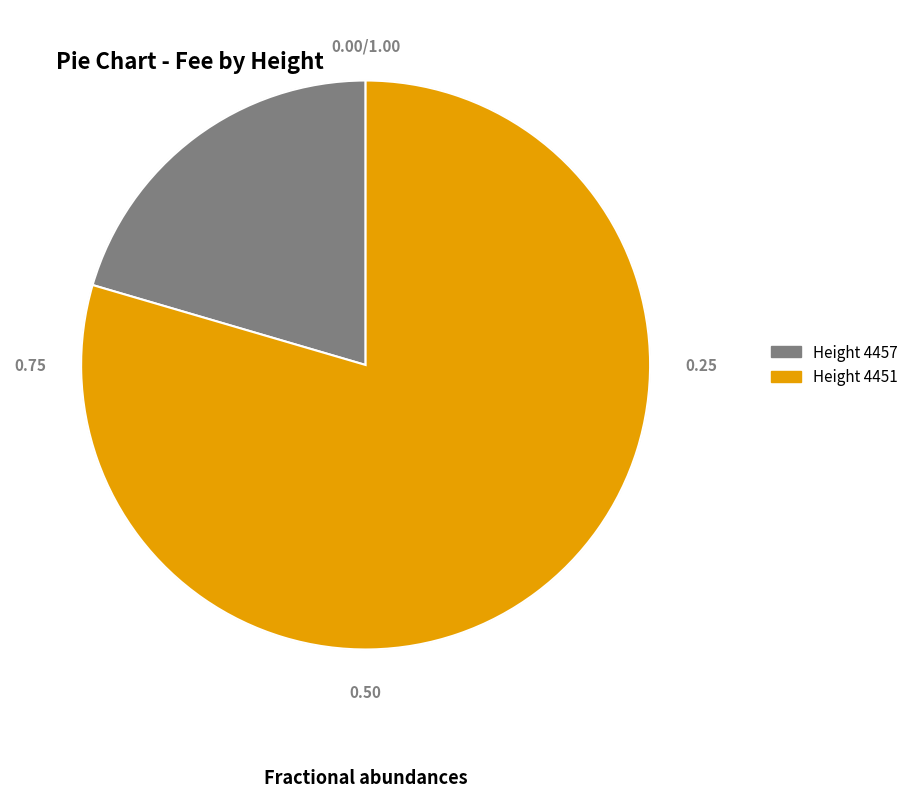

Approximately how many times larger is the value at Height 4451 compared to Height 4457?

3.9